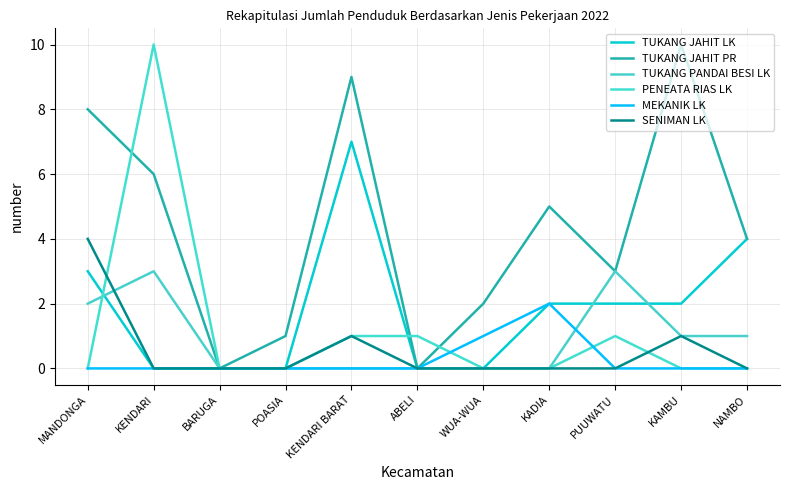

List the series in order of their peak value, highest first.

TUKANG JAHIT PR, PENEATA RIAS LK, TUKANG JAHIT LK, SENIMAN LK, TUKANG PANDAI BESI LK, MEKANIK LK